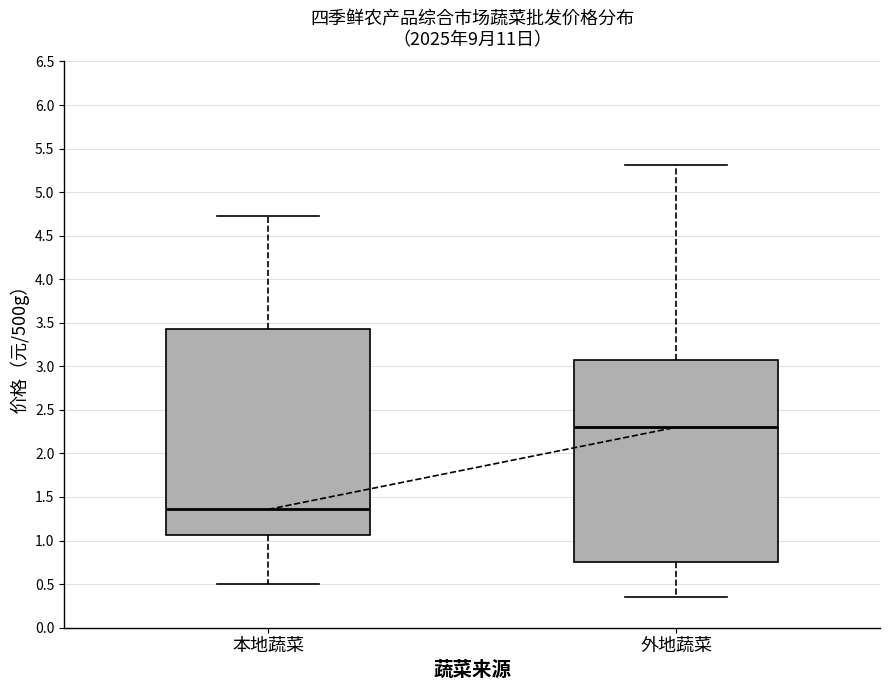

Which box has the lowest median line?

本地蔬菜